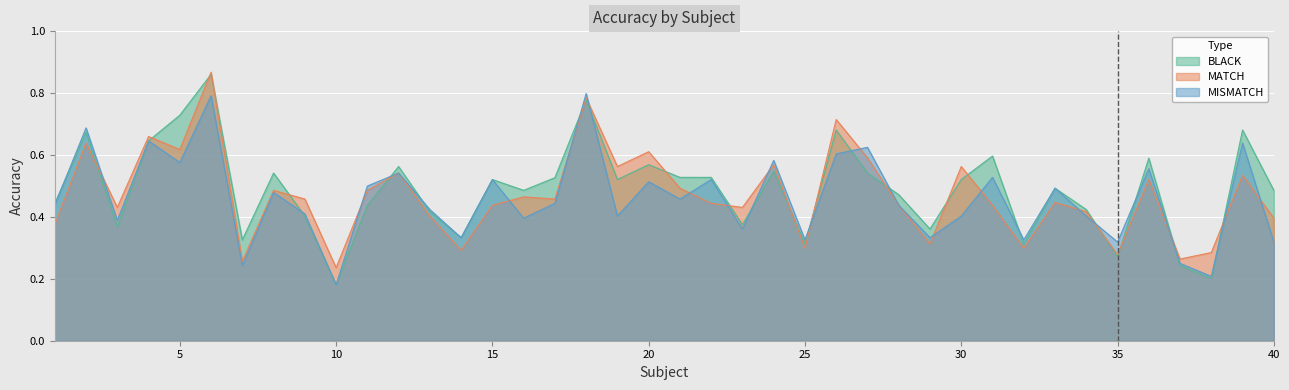

What is the total value across all series at 34?

1.2